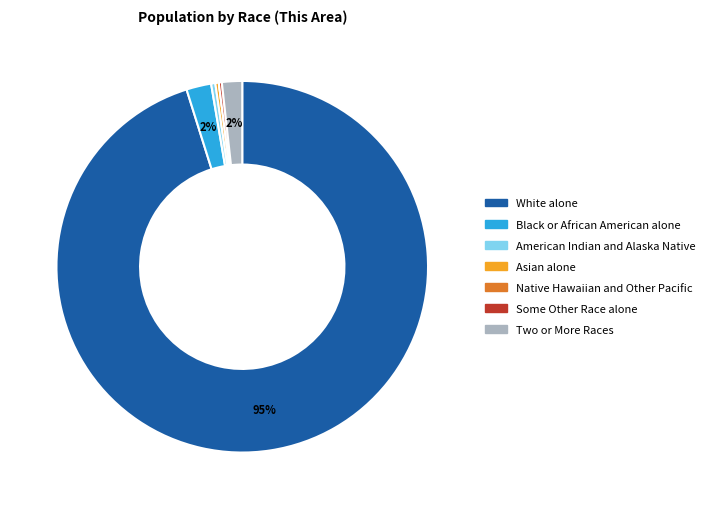

Do White alone and Asian alone together represent more than half of the pie?

Yes